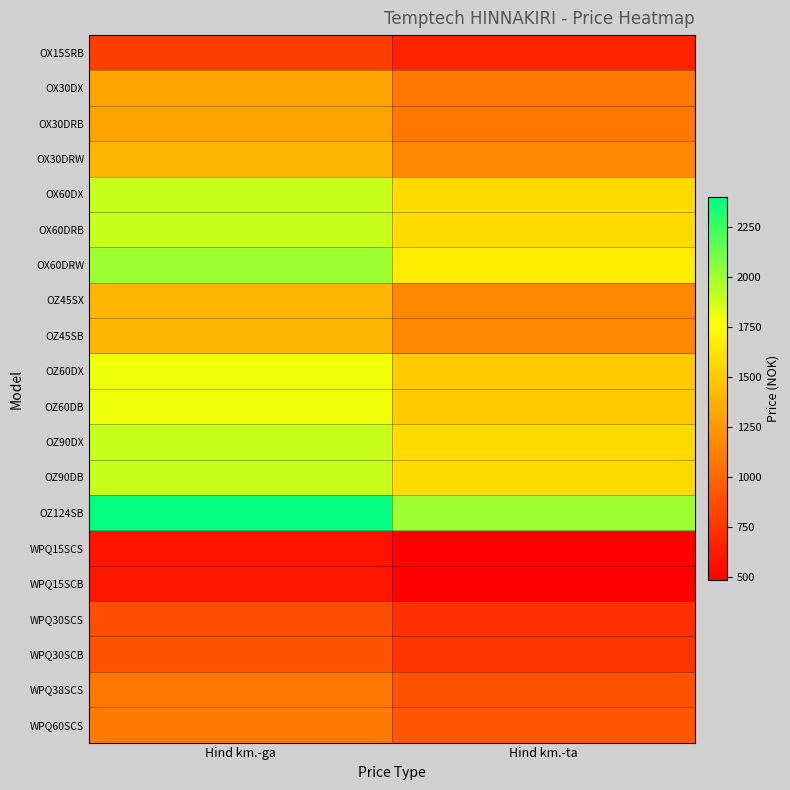

What is the total value across all series at Hind km.-ga?

28320